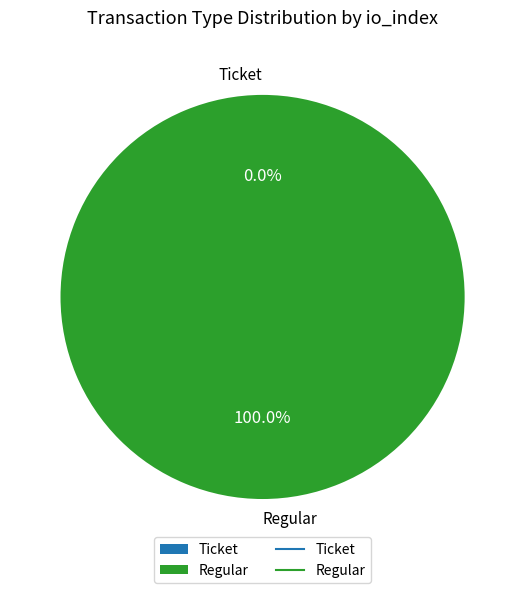

Which slice is the smallest?

Ticket